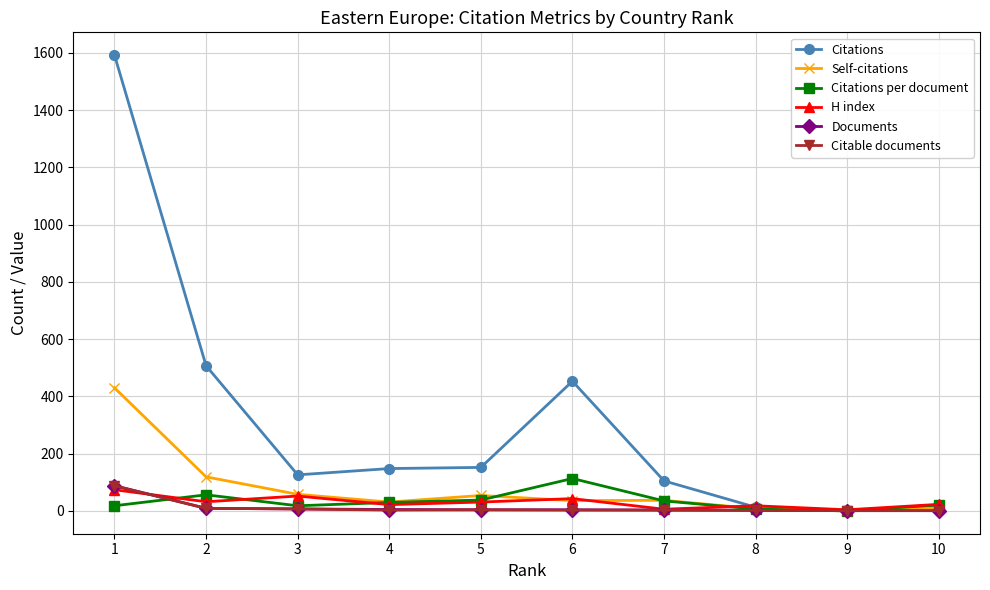

At how many categories does at least one series exceed 1086?

1